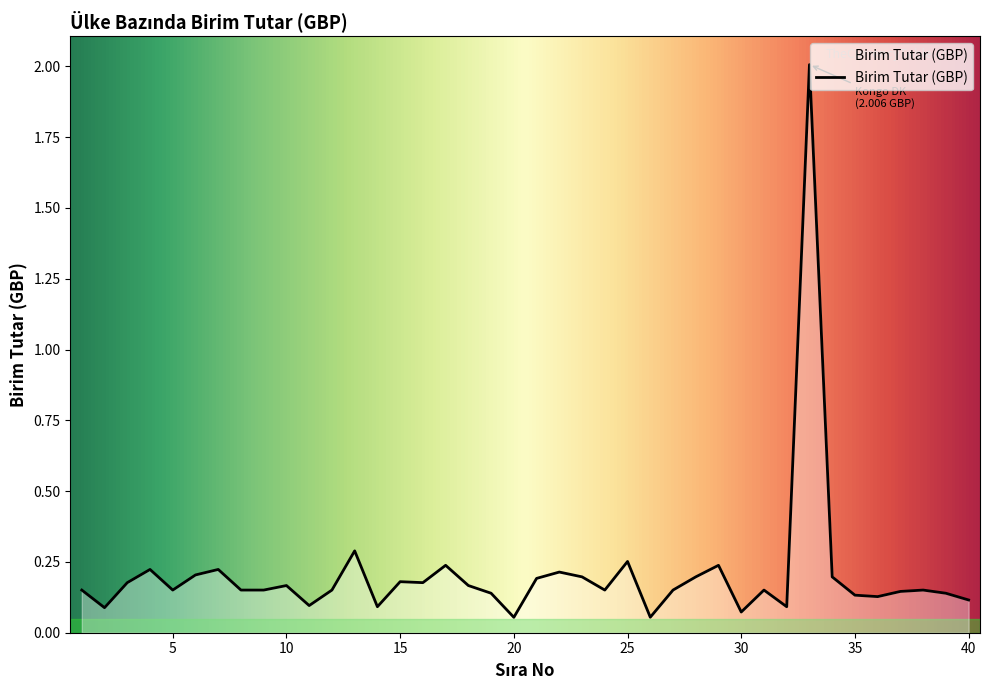

What is the maximum value shown in the chart?

2.0